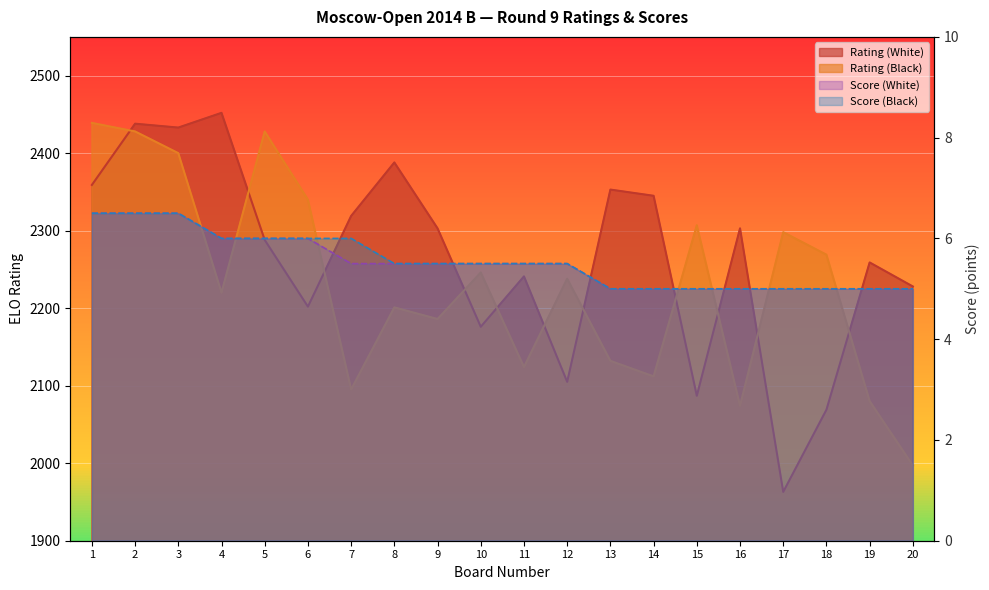

What is the spread (max minus min) of values at 16?

2298.0